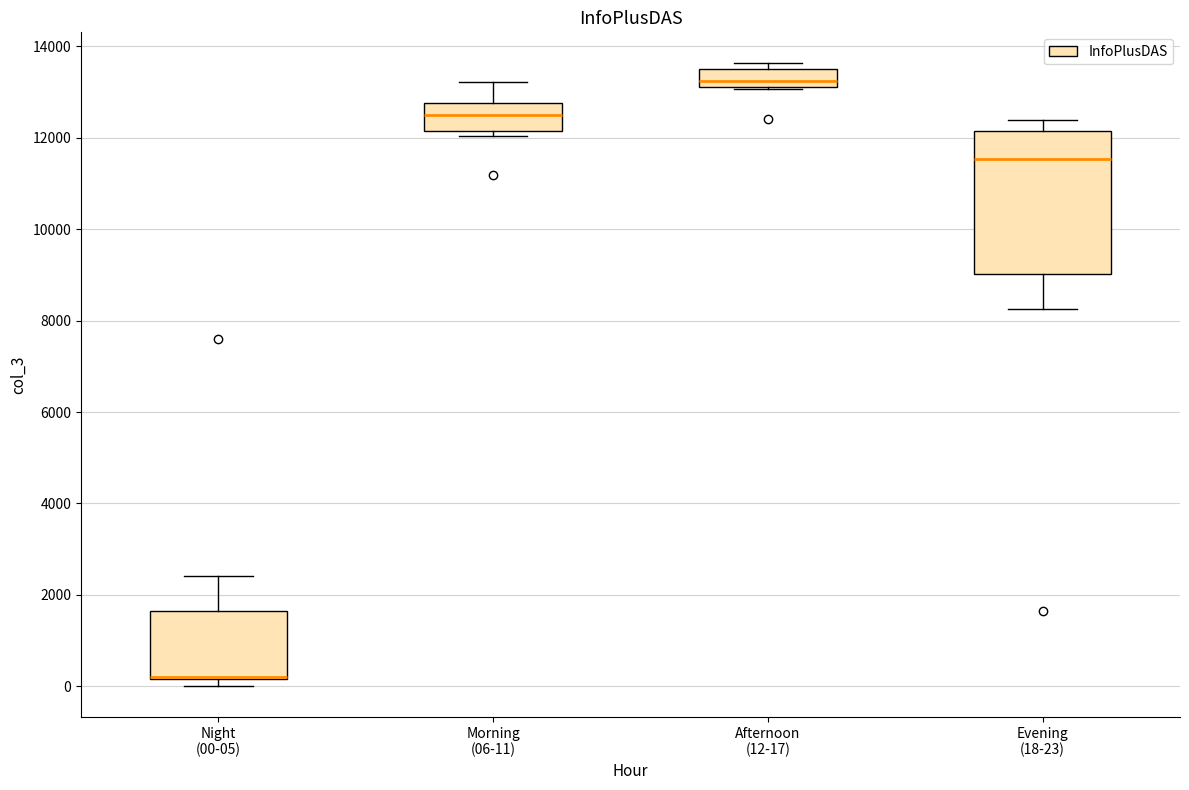

Where is the upper edge of the box for Afternoon (12-17) on the y-axis? The values are not printed on the chart, so give them approximately, as read against the axis.

13400